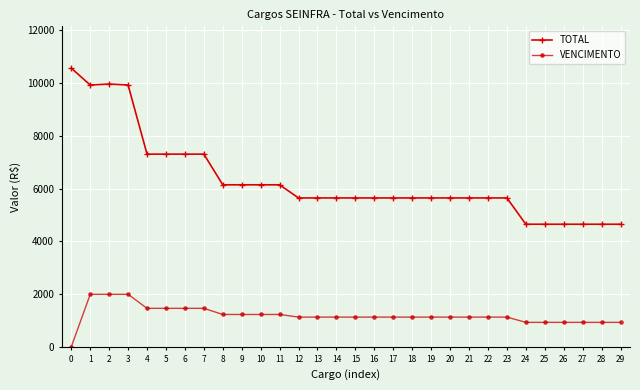

What is the average value of the TOTAL series?

6329.9